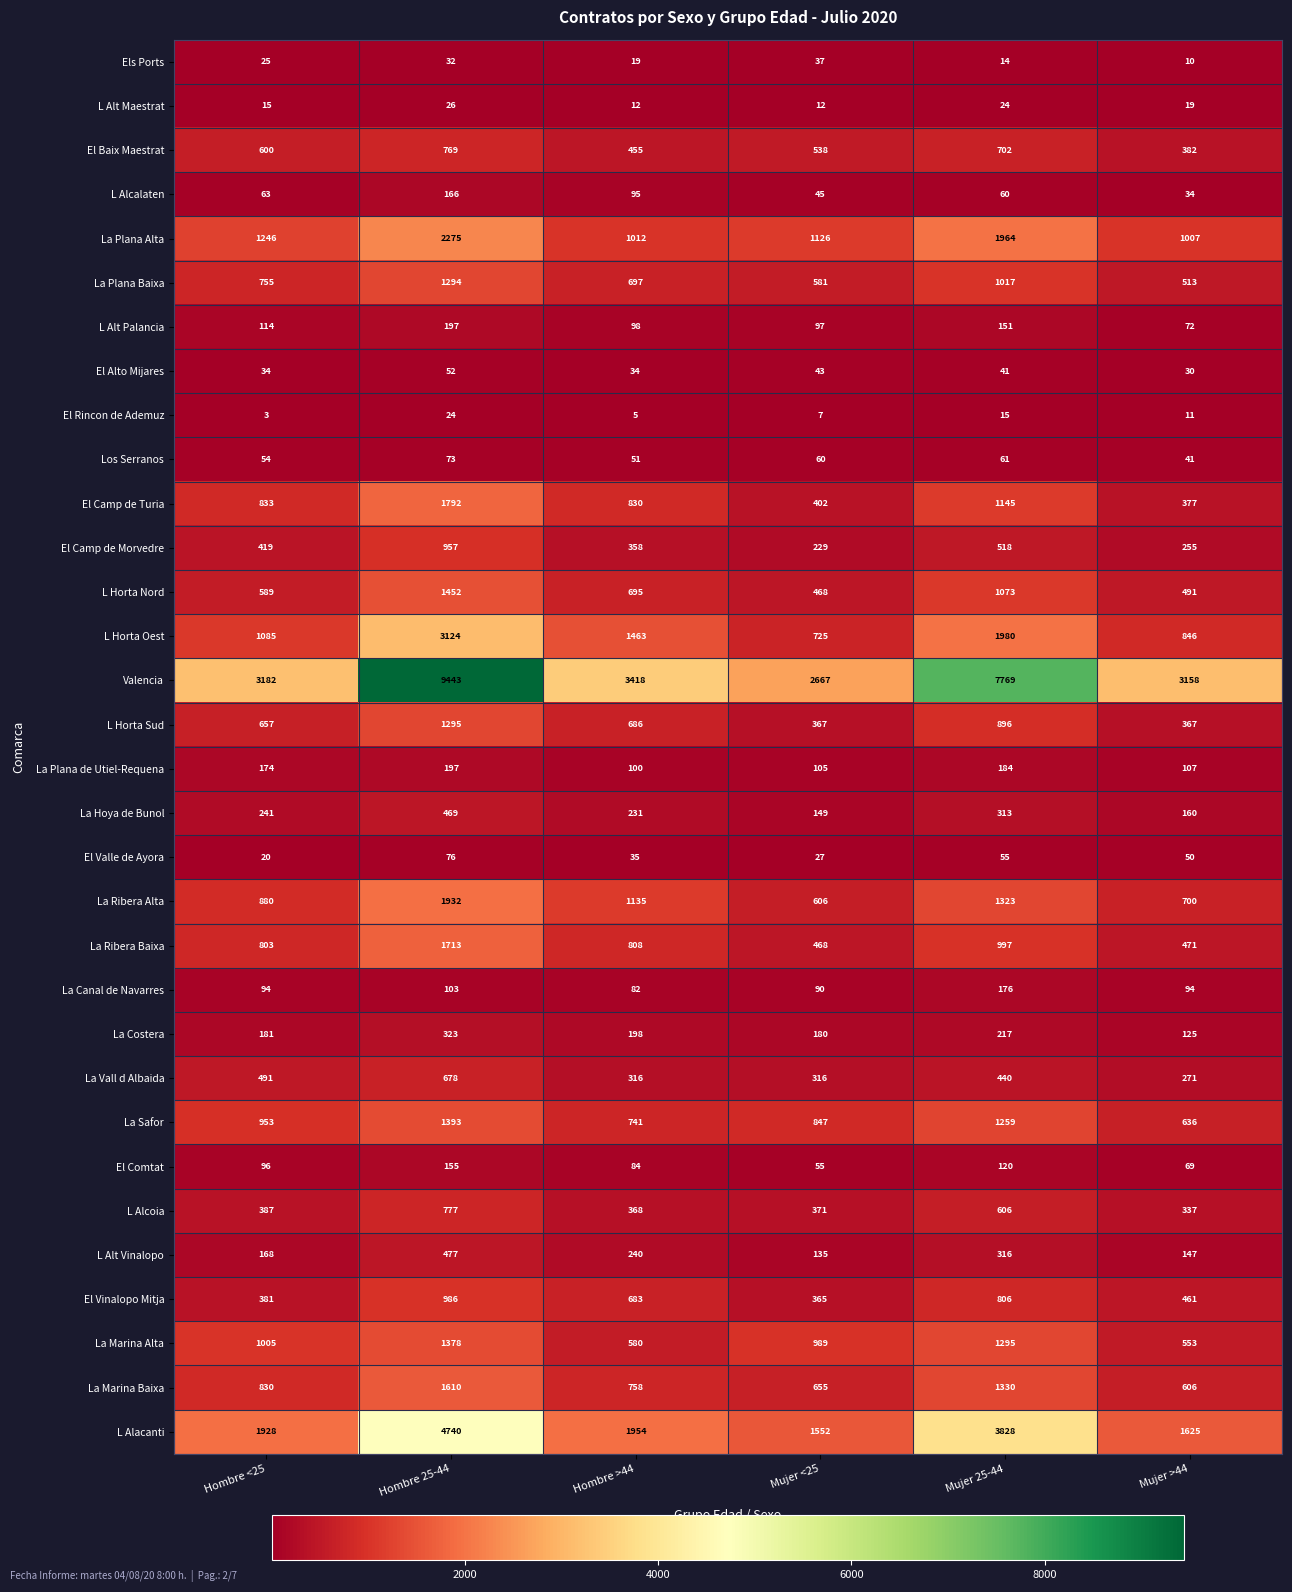

What is the total value across all series at Hombre <25?

18306